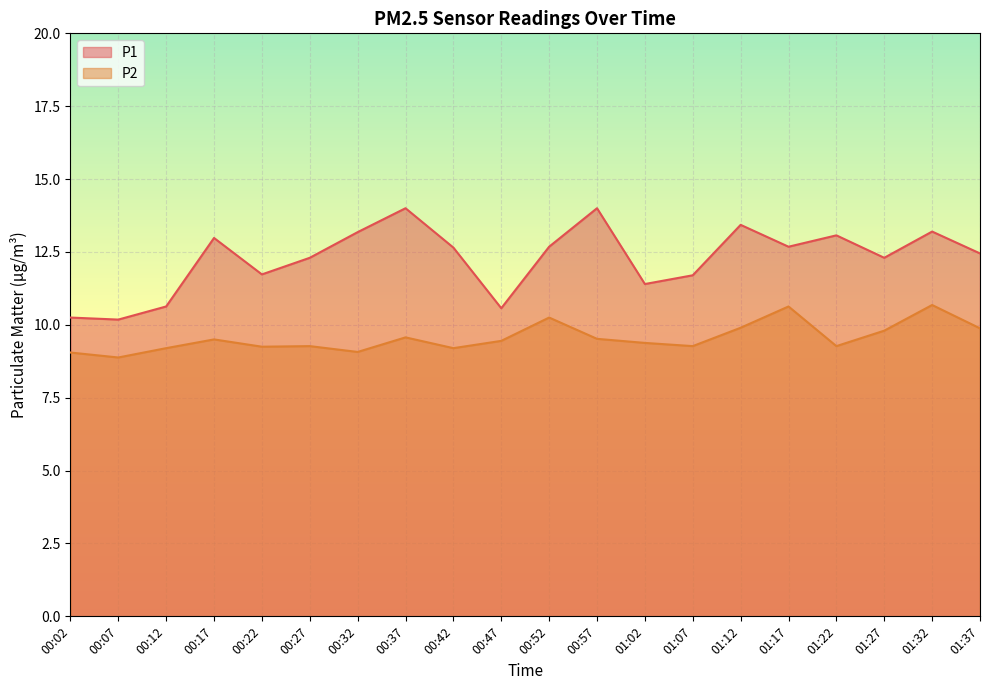

What is the minimum value for P2?

8.9